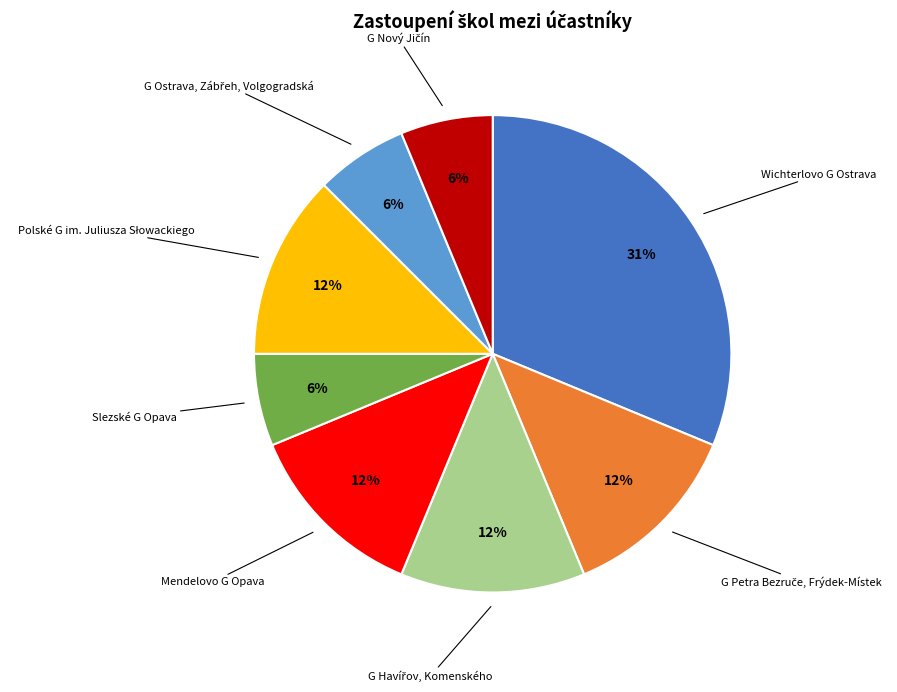

To the nearest percent, what is the average slice percentage?

12%